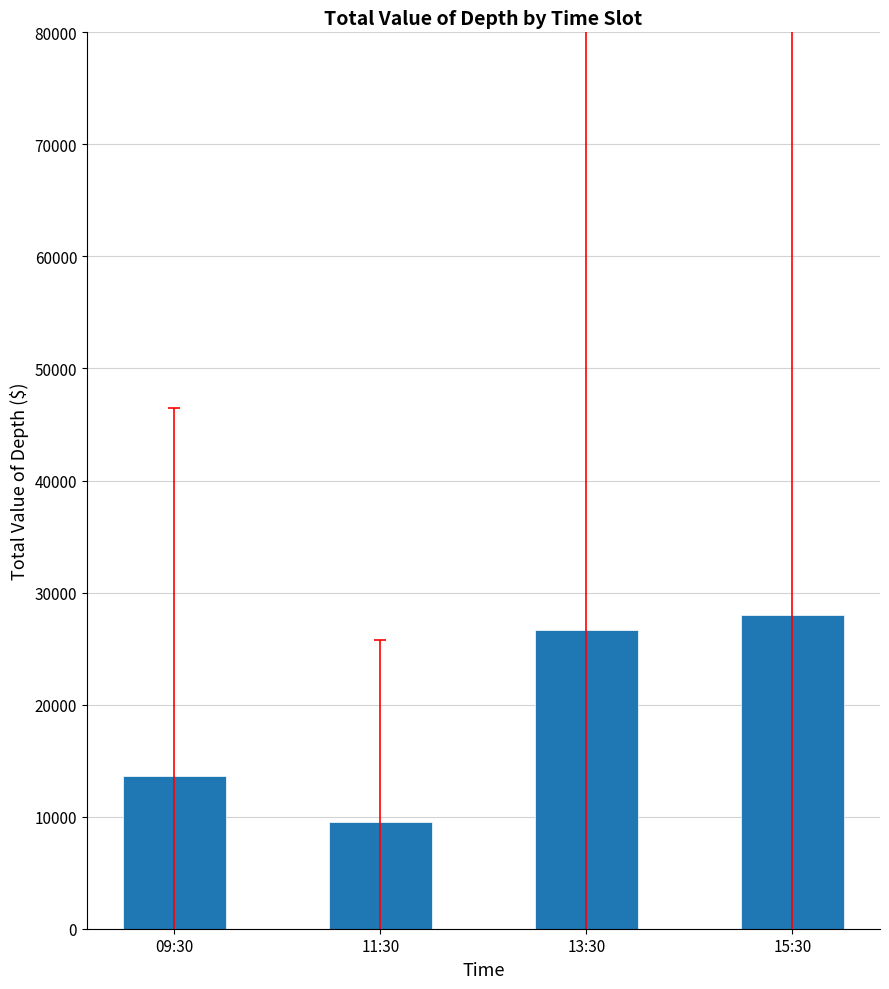

Approximately how many times larger is the value at 09:30 compared to 13:30?

0.5